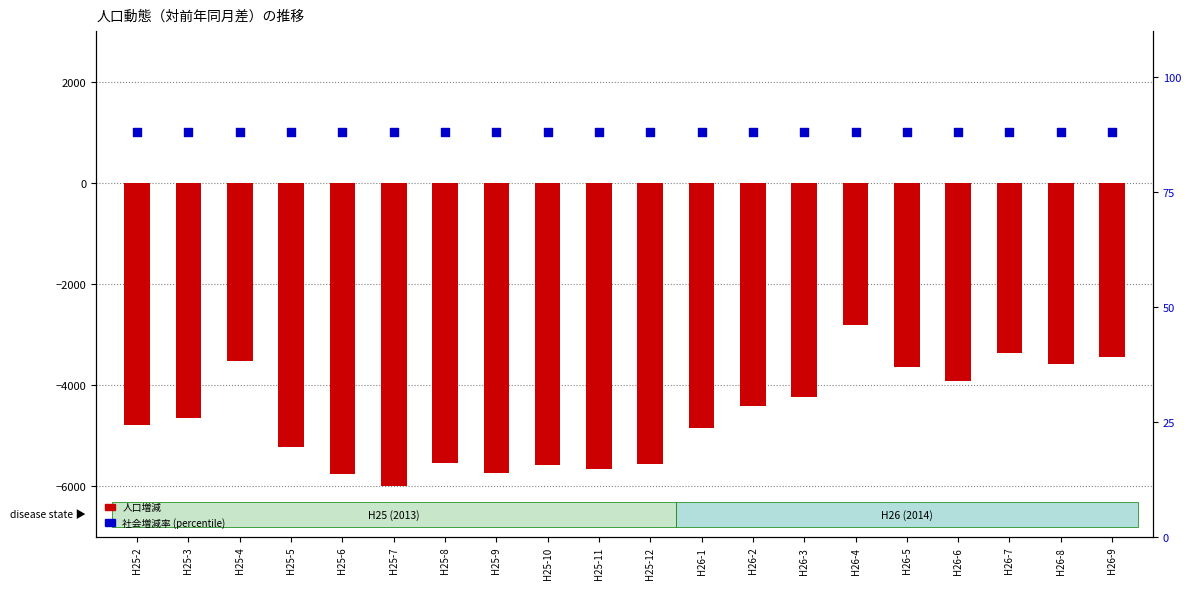

What is the total value across all series at H26-7?

-3277